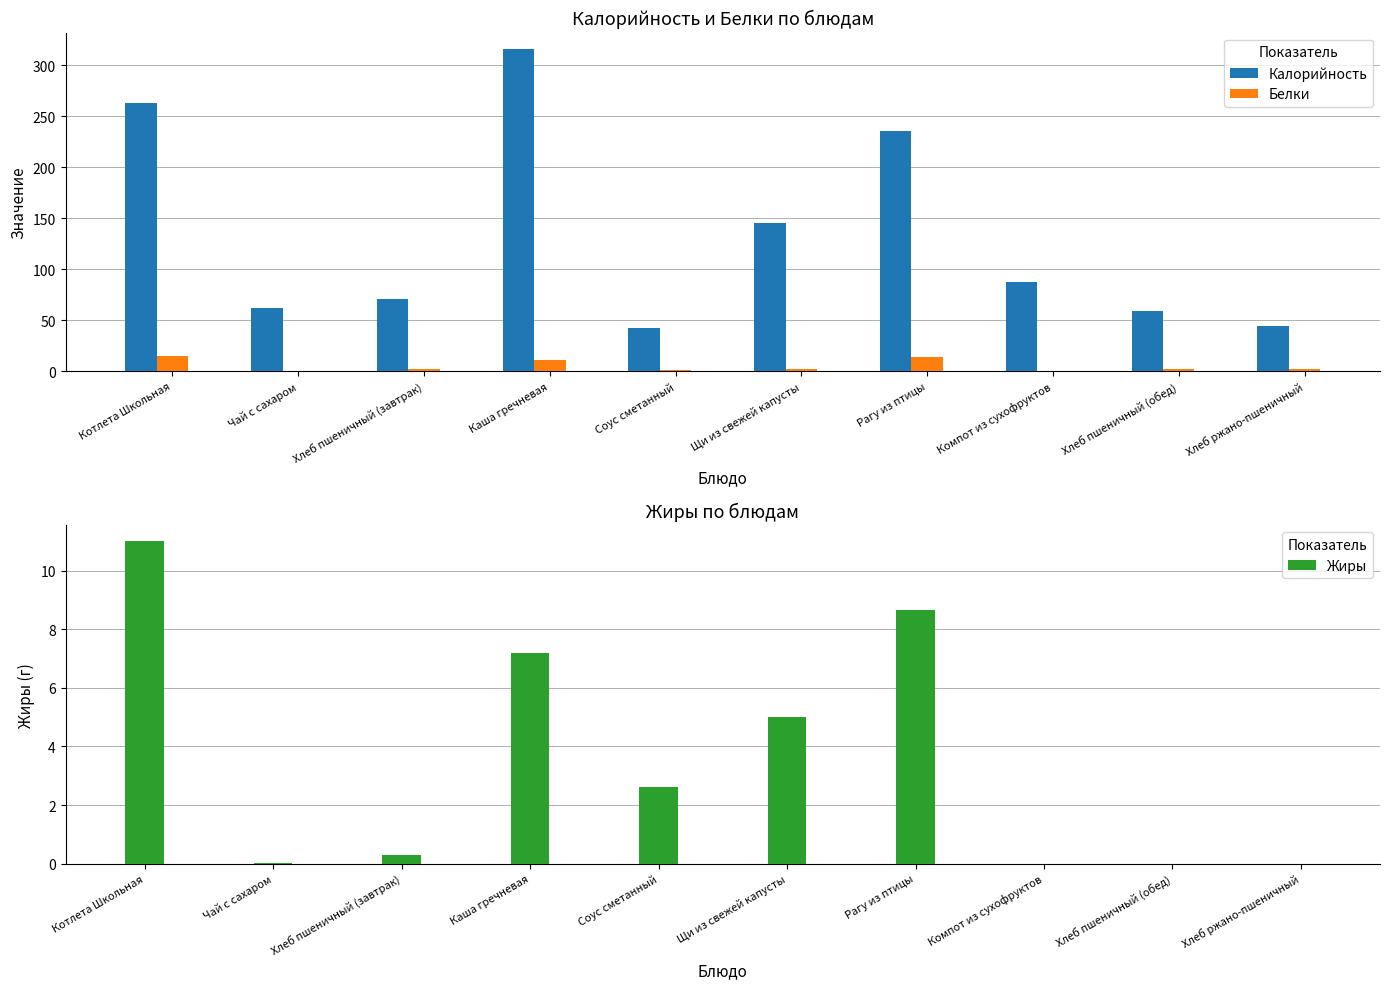

What is the difference between the highest and lowest values at Каша гречневая?

308.8